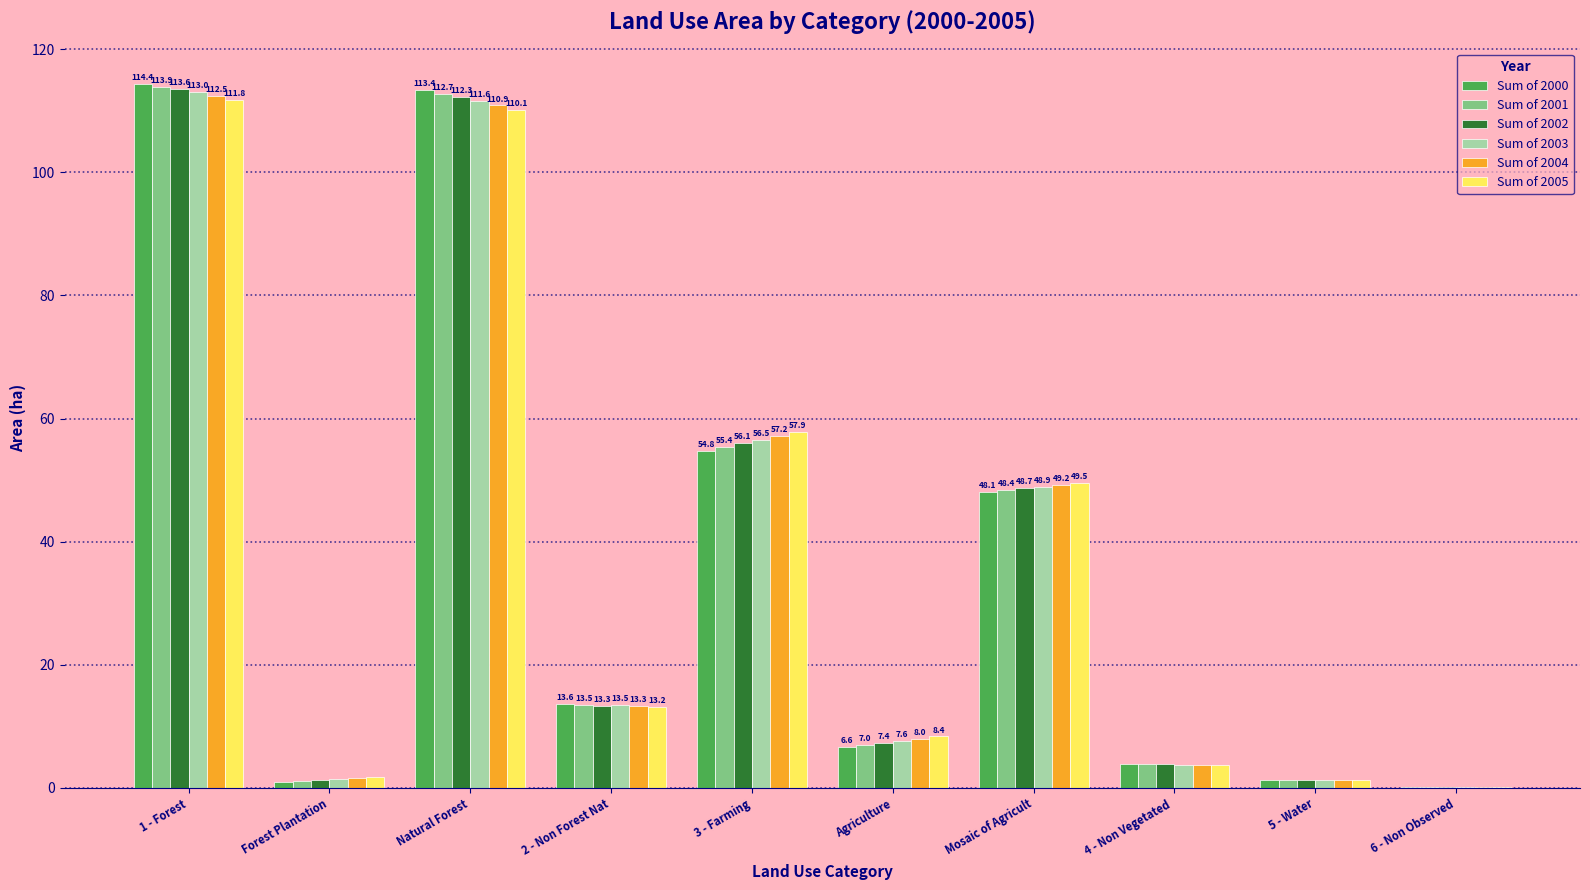

At which label is Sum of 2003 closest to 56?

3 - Farming